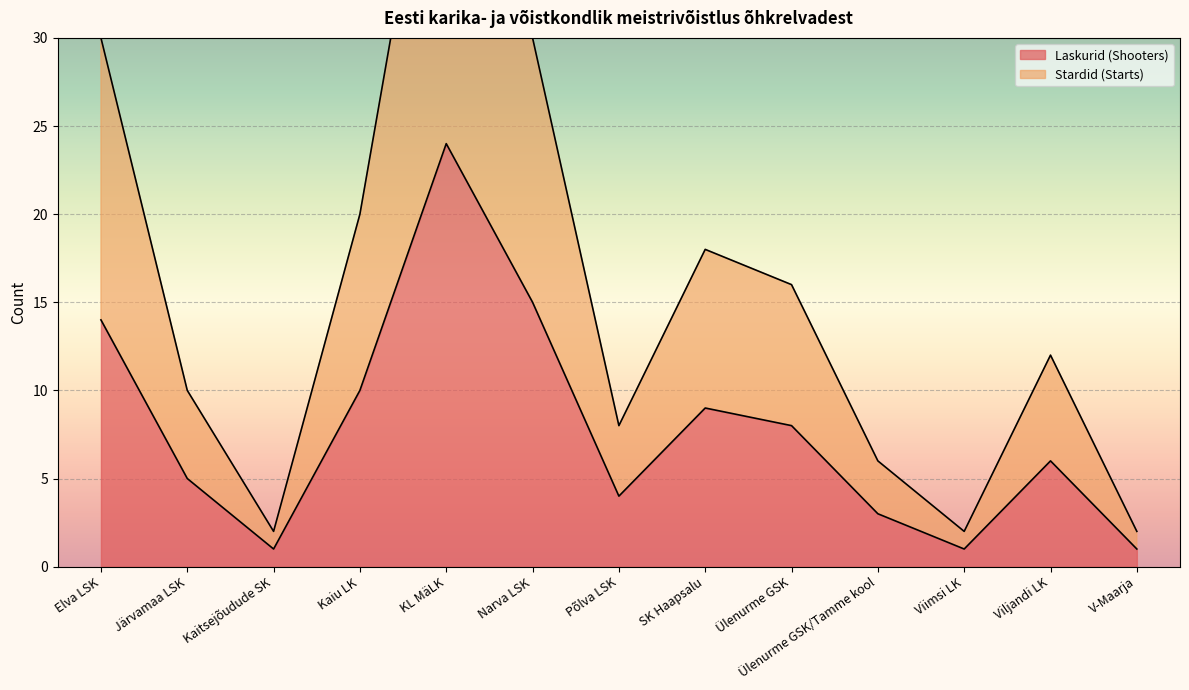

Is it true that Stardid (Starts) equals 9 at Ülenurme GSK?

False